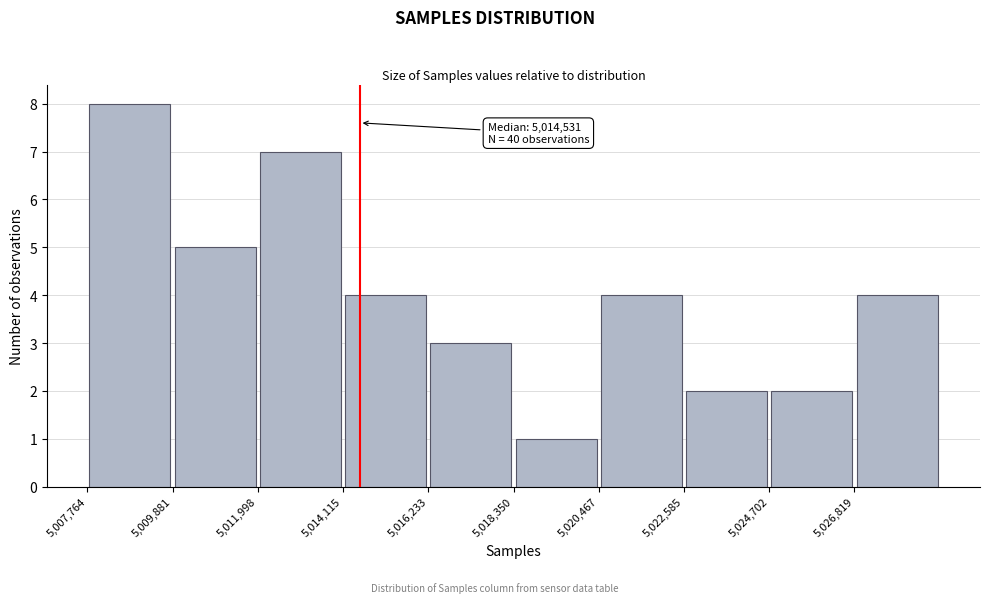

Over which range of the x-axis is the bar tallest?

5008000 to 5010000